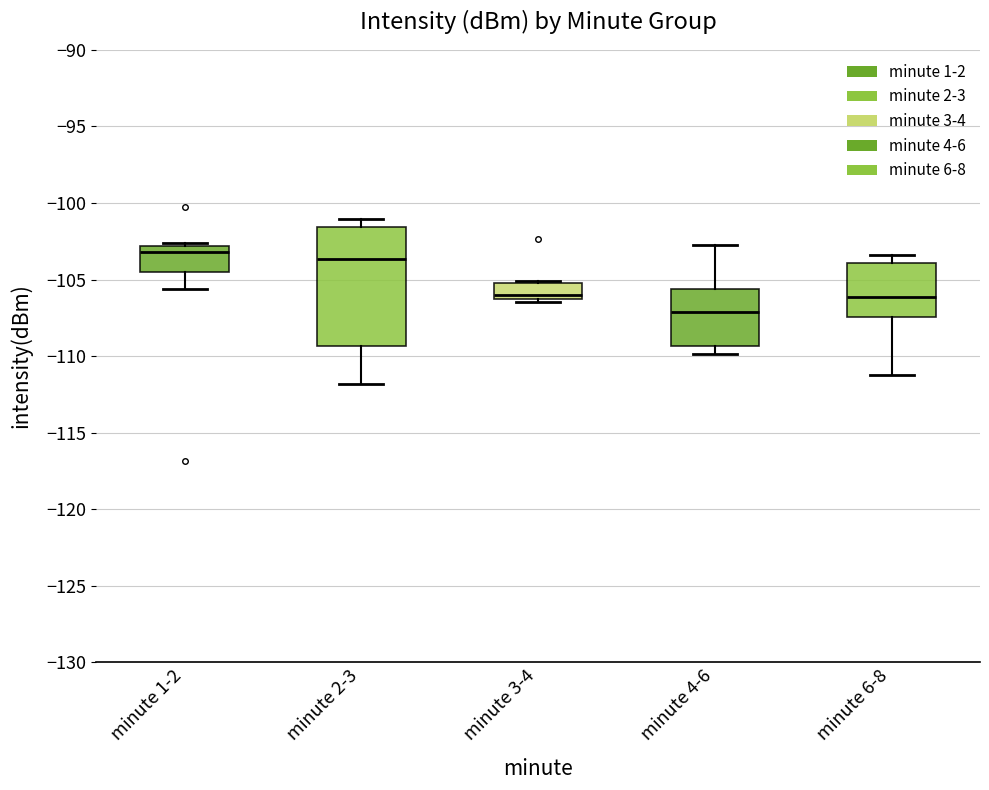

Which box has the lowest median line?

minute 4-6